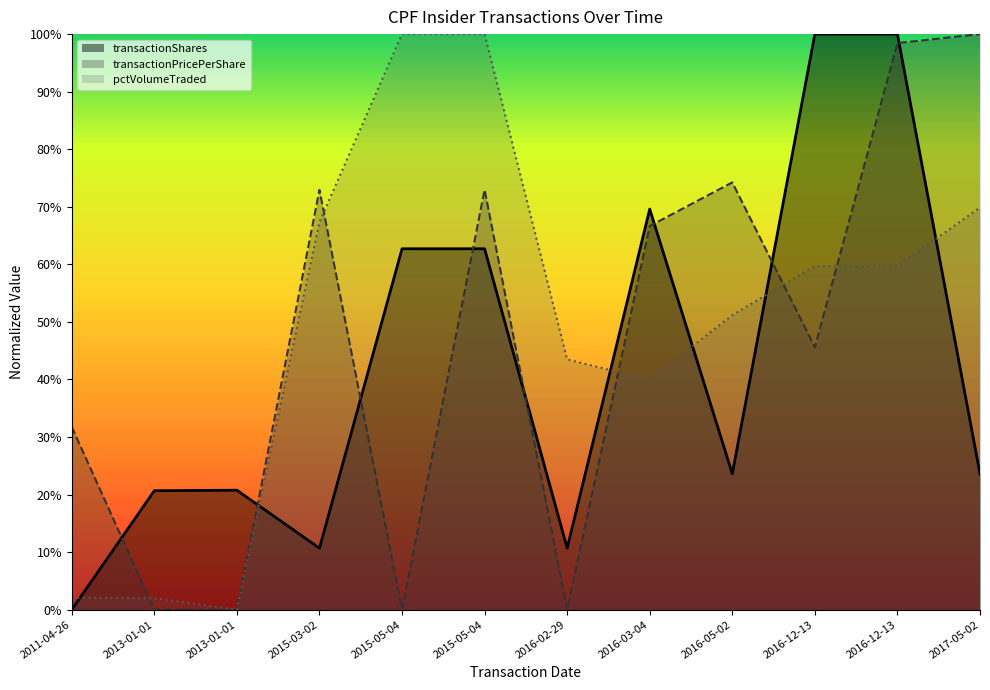

How many series are shown in this chart?

3